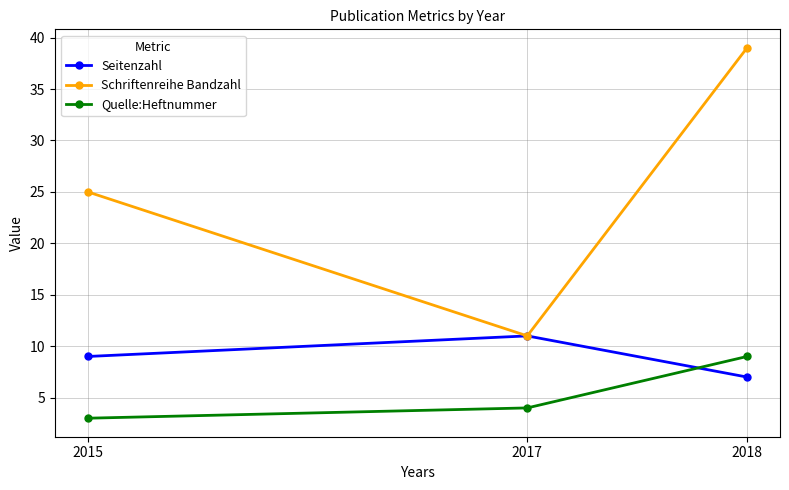

Does the chart display data point markers on the line(s)?

Yes